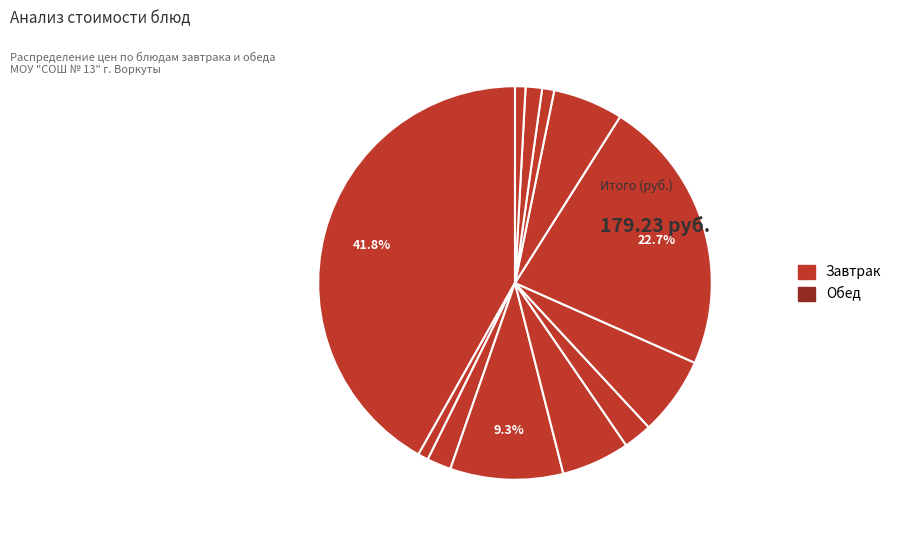

Count the number of slices in the pie.

12